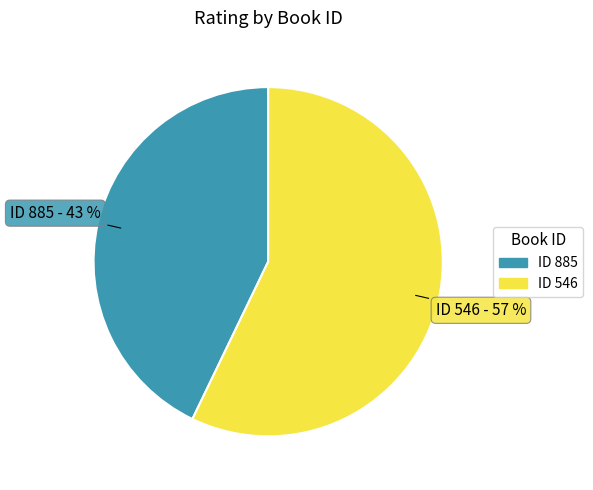

Which category has the biggest portion of the pie?

ID 546